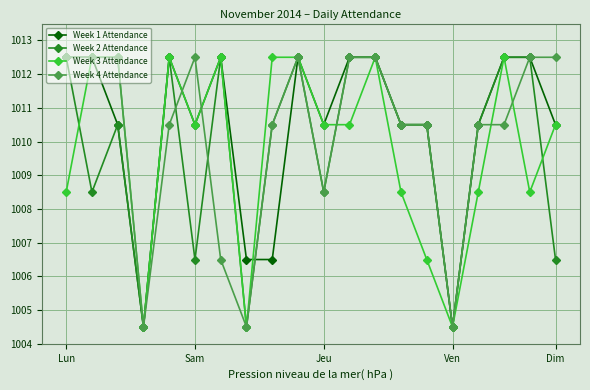

What is the lowest value of the Week 3 Attendance series?

1004.5